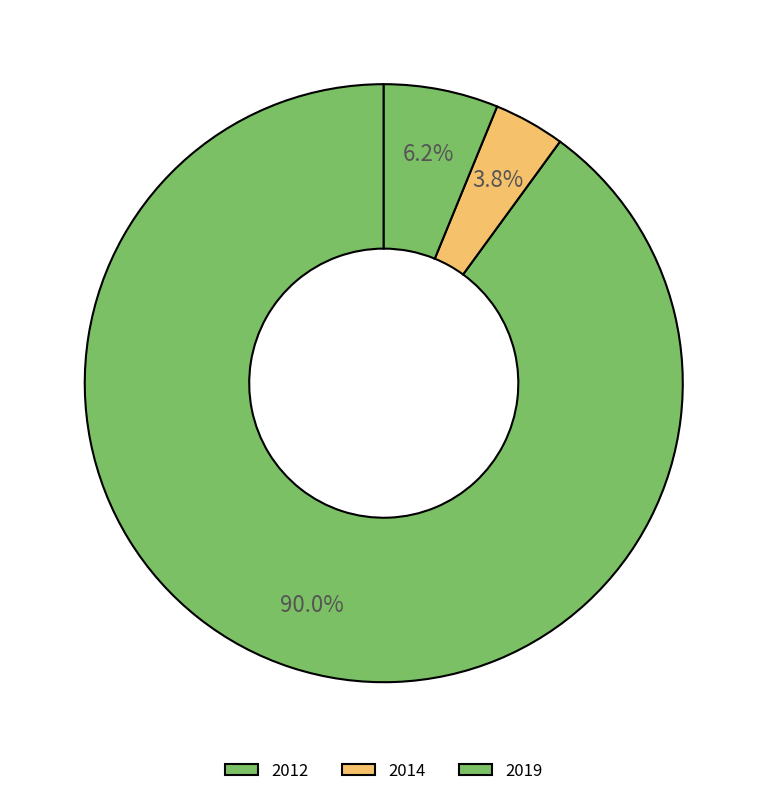

What percentage is the 2012 slice, to the nearest percent?

90%